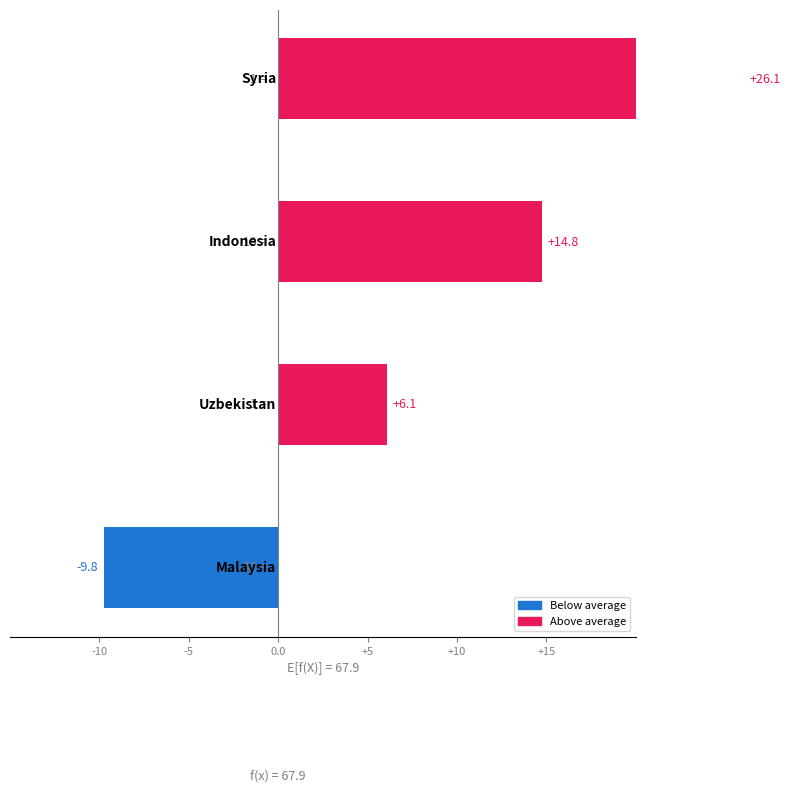

How many bars are there in total?

4